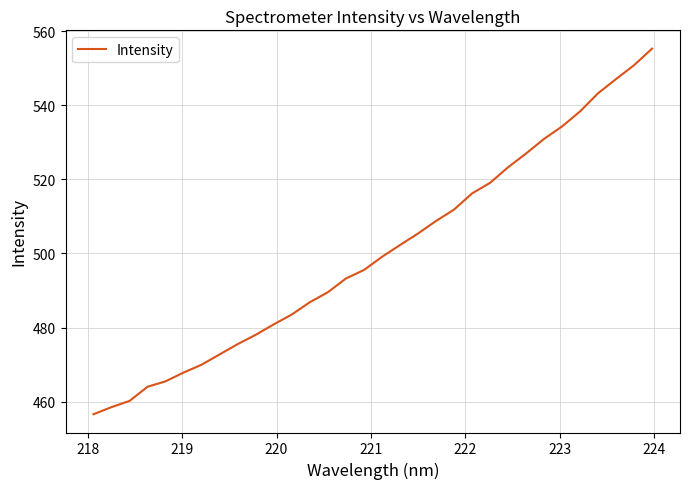

What is the difference between the maximum and minimum values?

98.6